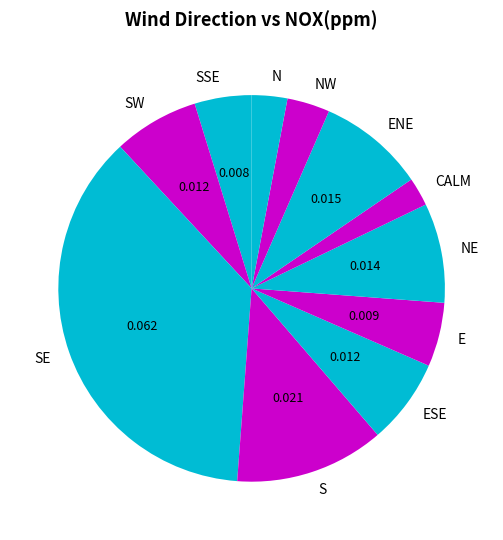

Between ENE and ESE, which is larger?

ENE